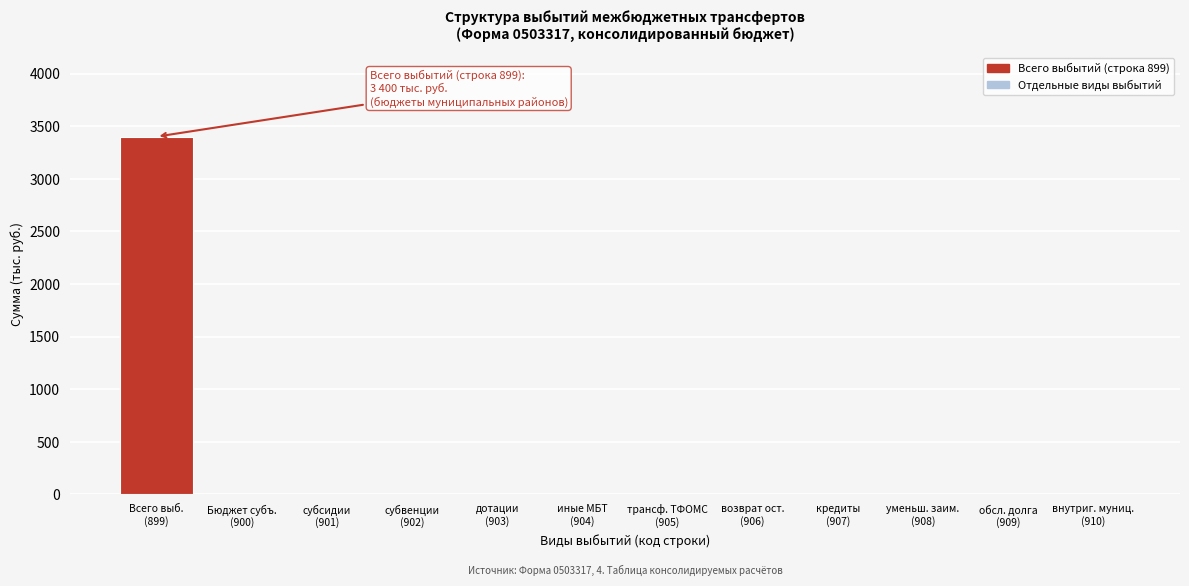

What is the maximum value shown in the chart?

3400